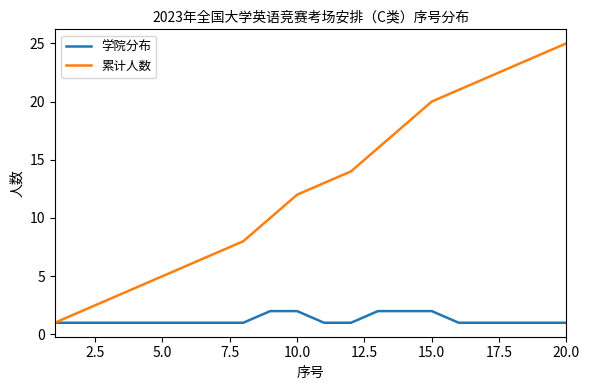

Which series has the largest total across all categories?

累计人数